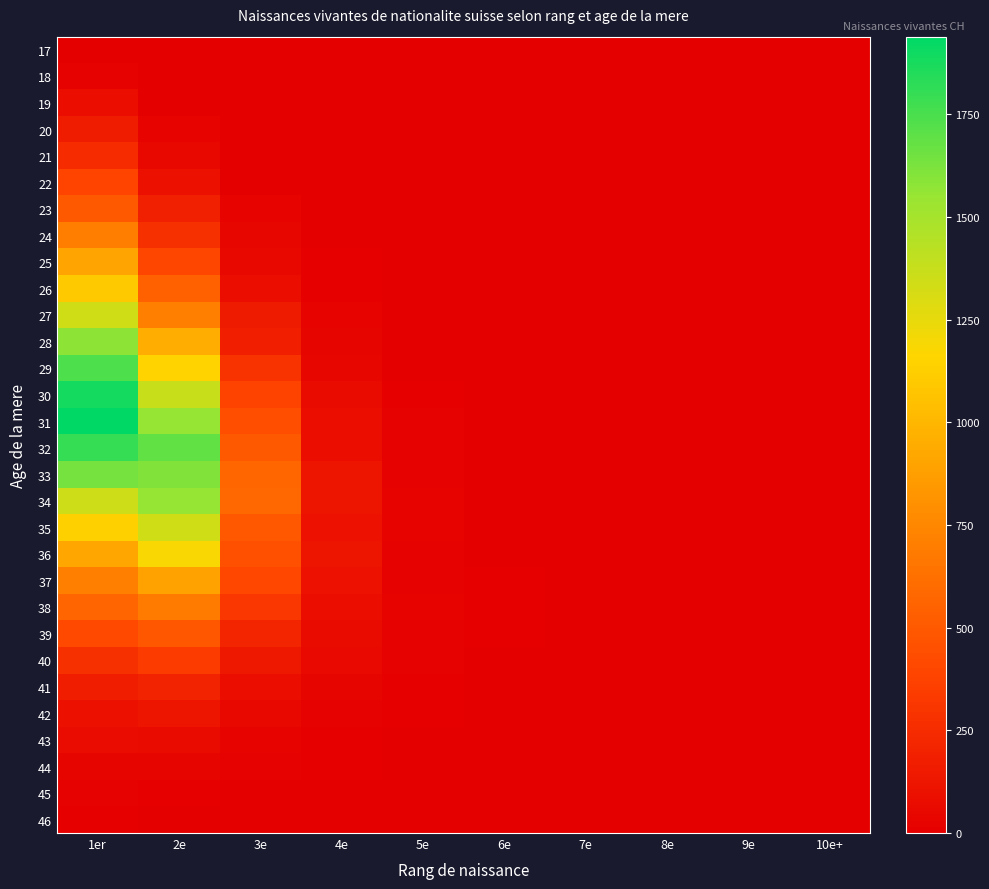

What is the spread (max minus min) of values at 9e?

4